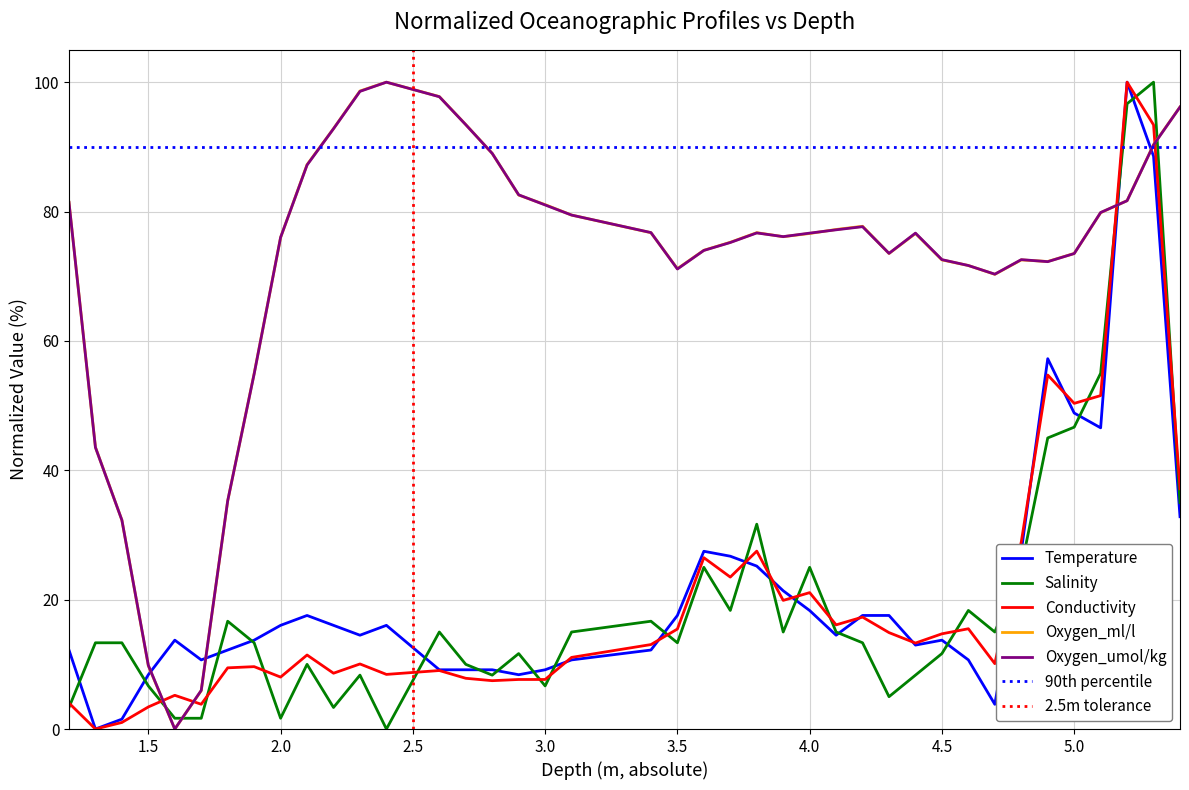

How many values in the Oxygen_ml/l series exceed 76?

22